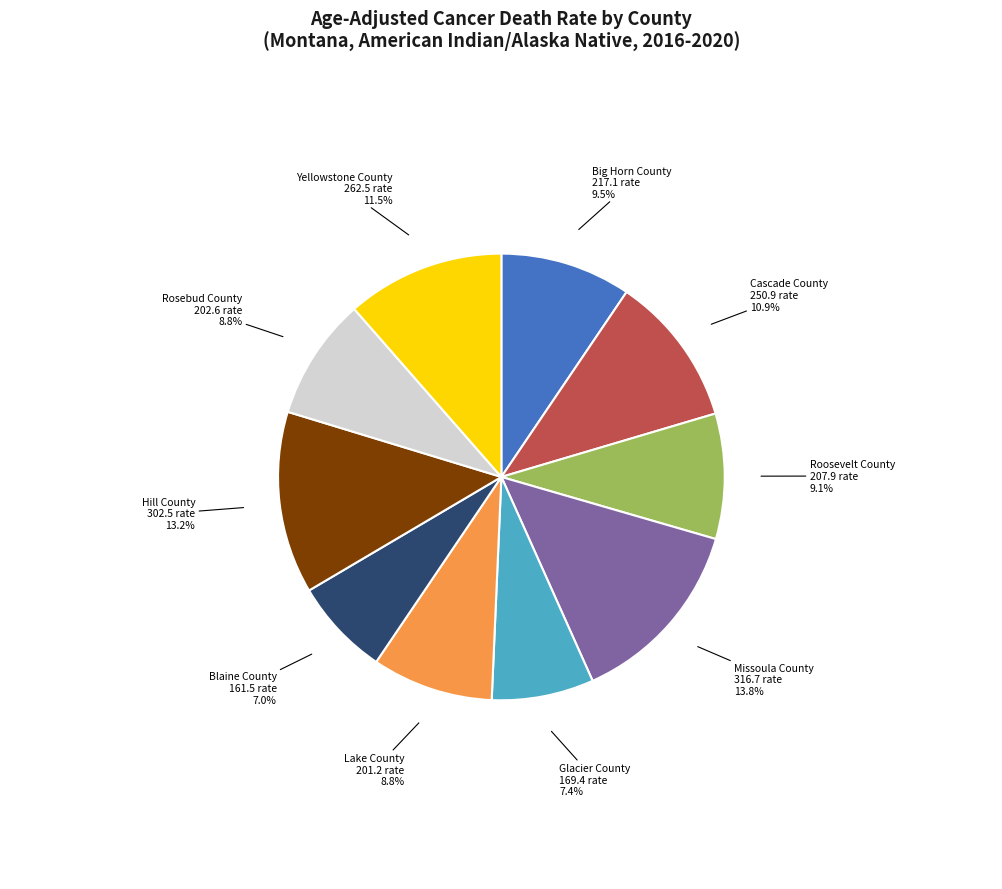

To the nearest percent, what percentage of the pie is Lake County?

9%